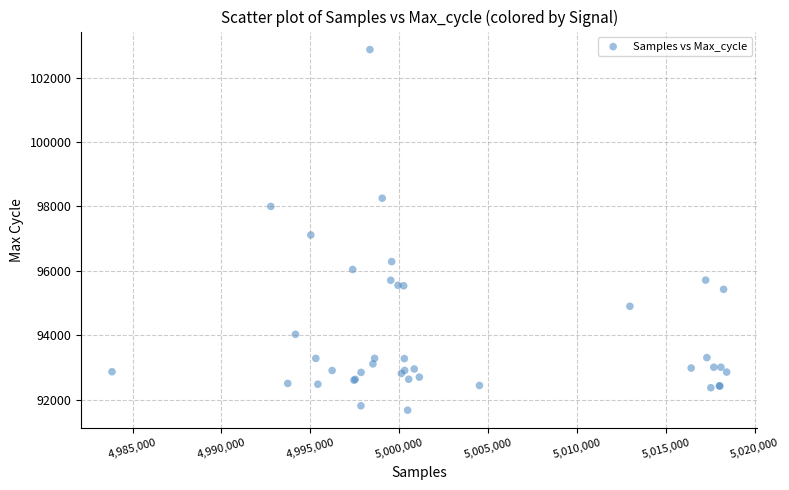

What Y value in the scatter plot is closest to 97270?

97113